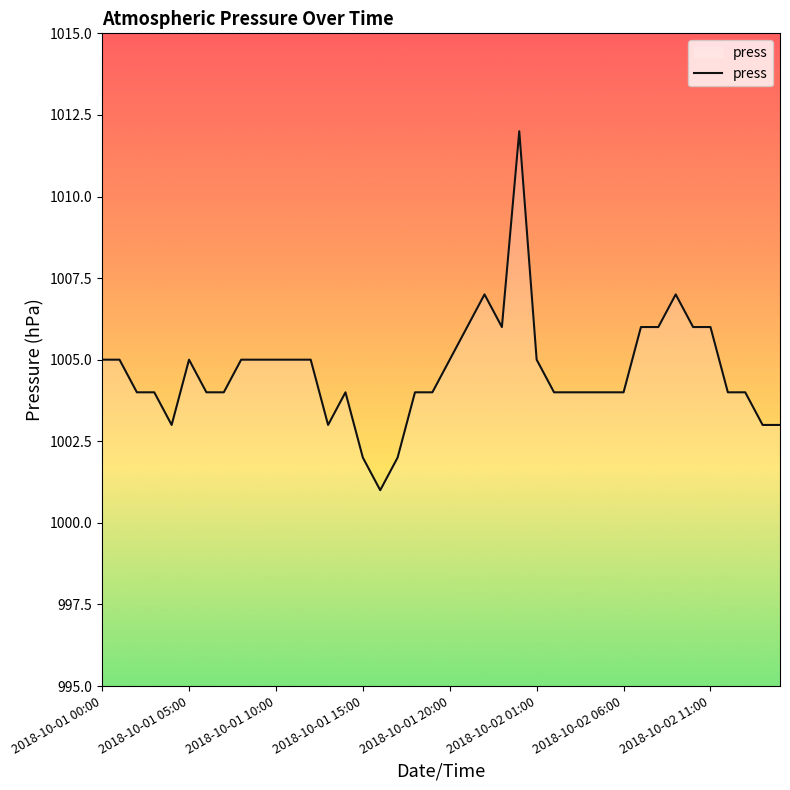

What is the minimum value shown in the chart?

1001